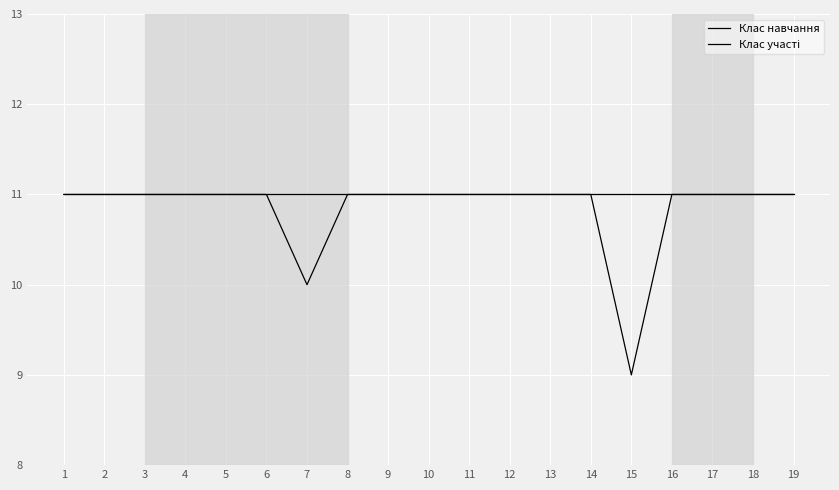

What is the sum of the Клас участі values at 11 and 5?

22